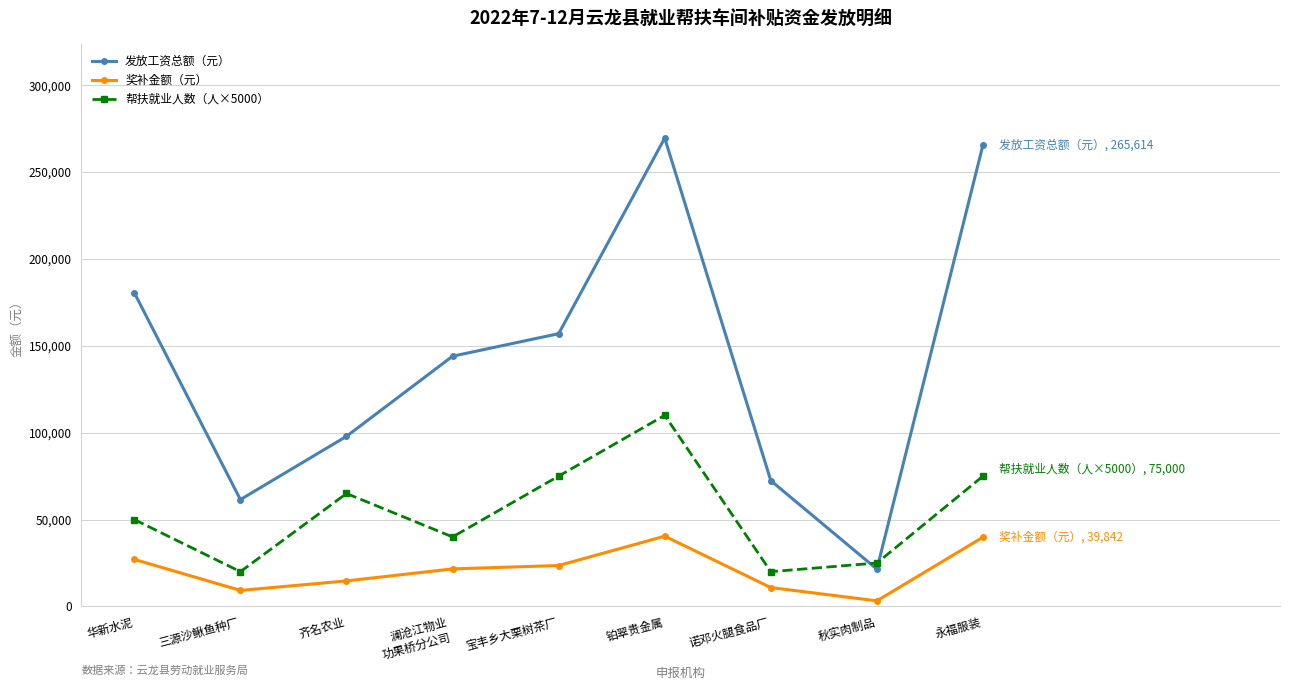

Rank the series at 齐名农业 from lowest to highest value.

奖补金额（元）, 帮扶就业人数（人×5000）, 发放工资总额（元）